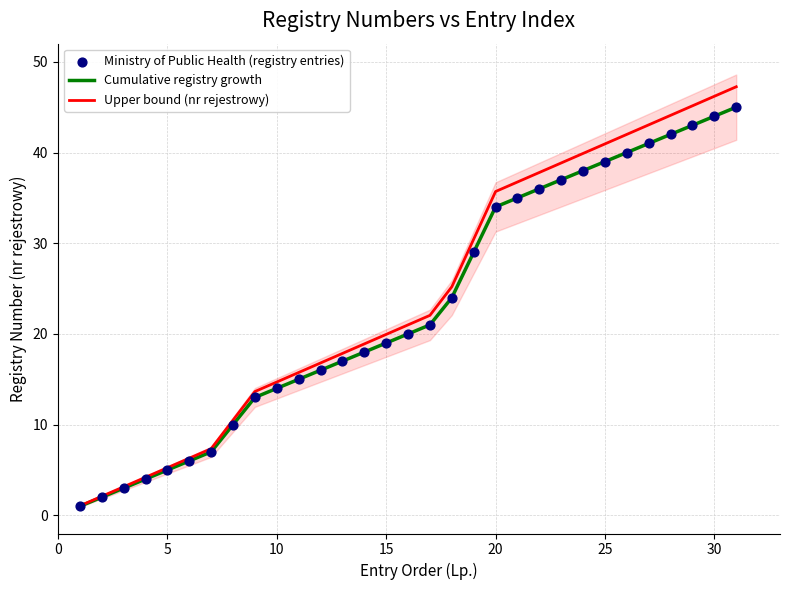

What are all the series names shown in the legend?

Cumulative registry growth, Upper bound (nr rejestrowy), Ministry of Public Health (registry entries)